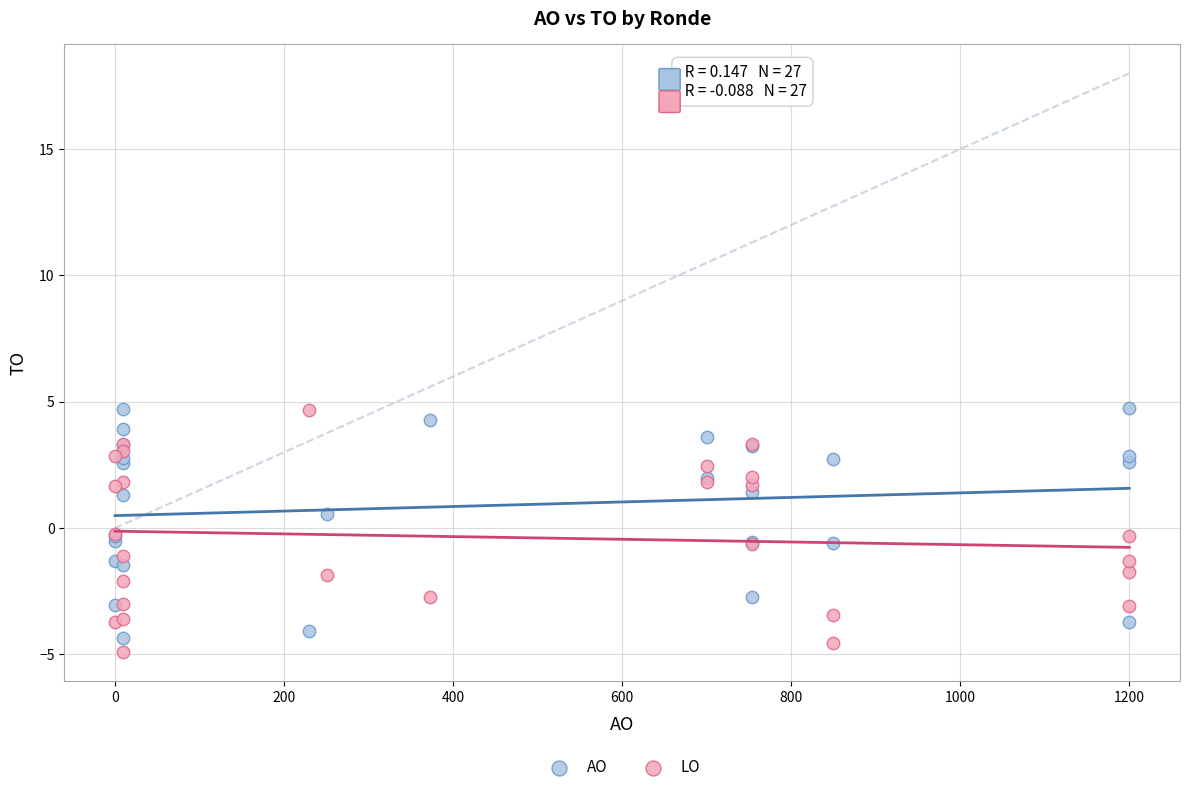

Which series has the widest spread of Y values?

LO